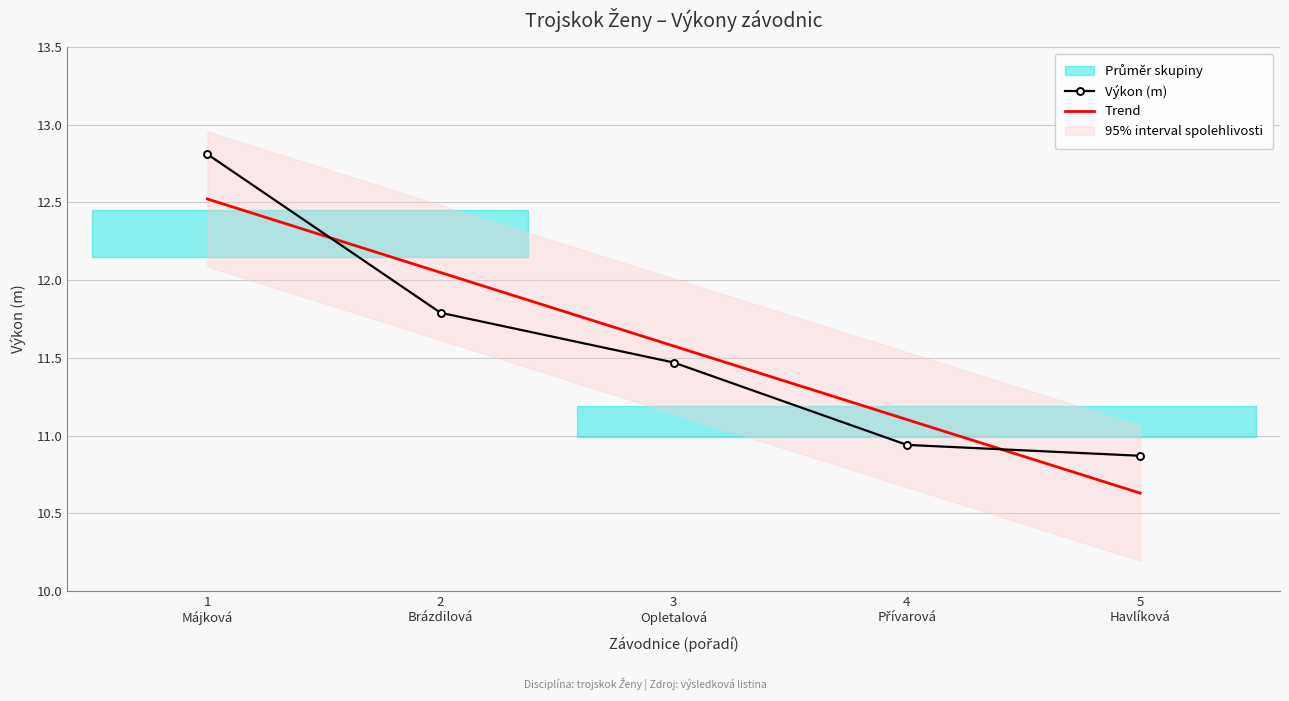

How many values in the Výkon (m) series are below 11?

2